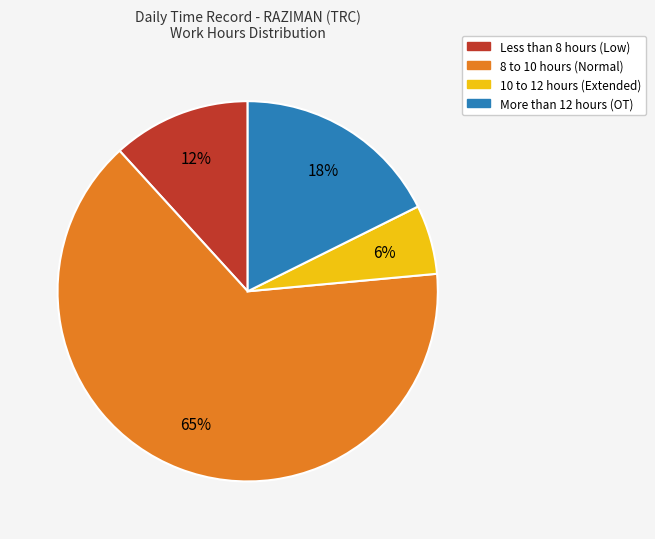

Rank the categories by value from lowest to highest.

10 to 12 hours (Extended), Less than 8 hours (Low), More than 12 hours (OT), 8 to 10 hours (Normal)